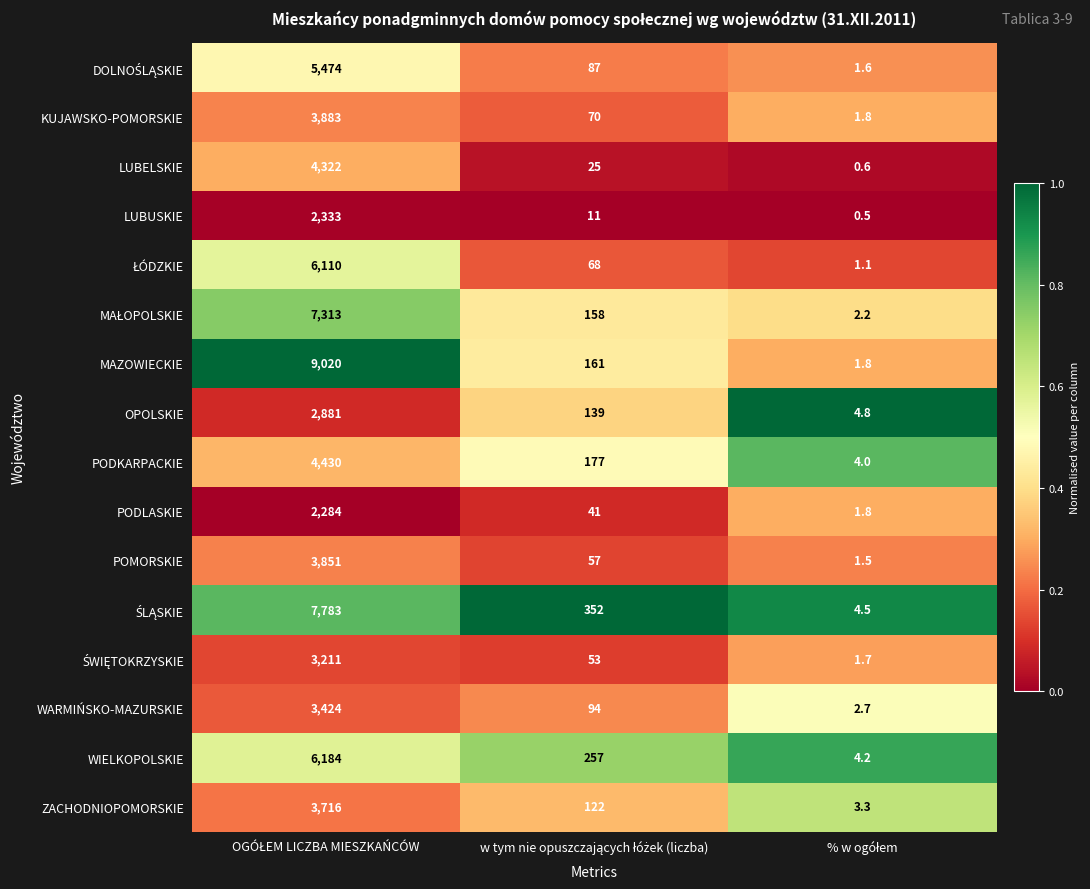

Which series has the largest total across all categories?

MAZOWIECKIE